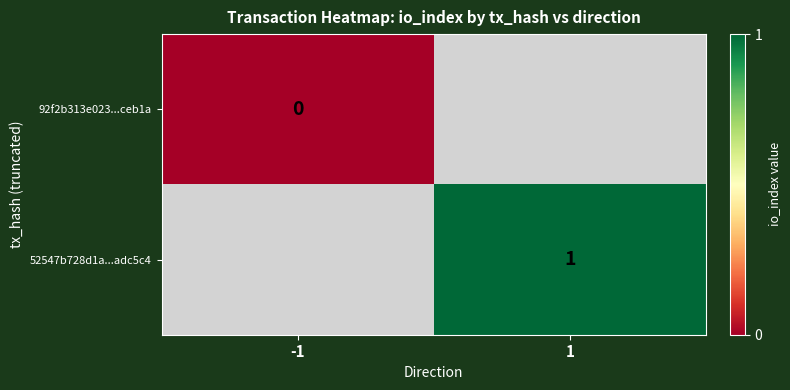

The 52547b728d1a...adc5c4 series shows 1 at 1. True or false?

True